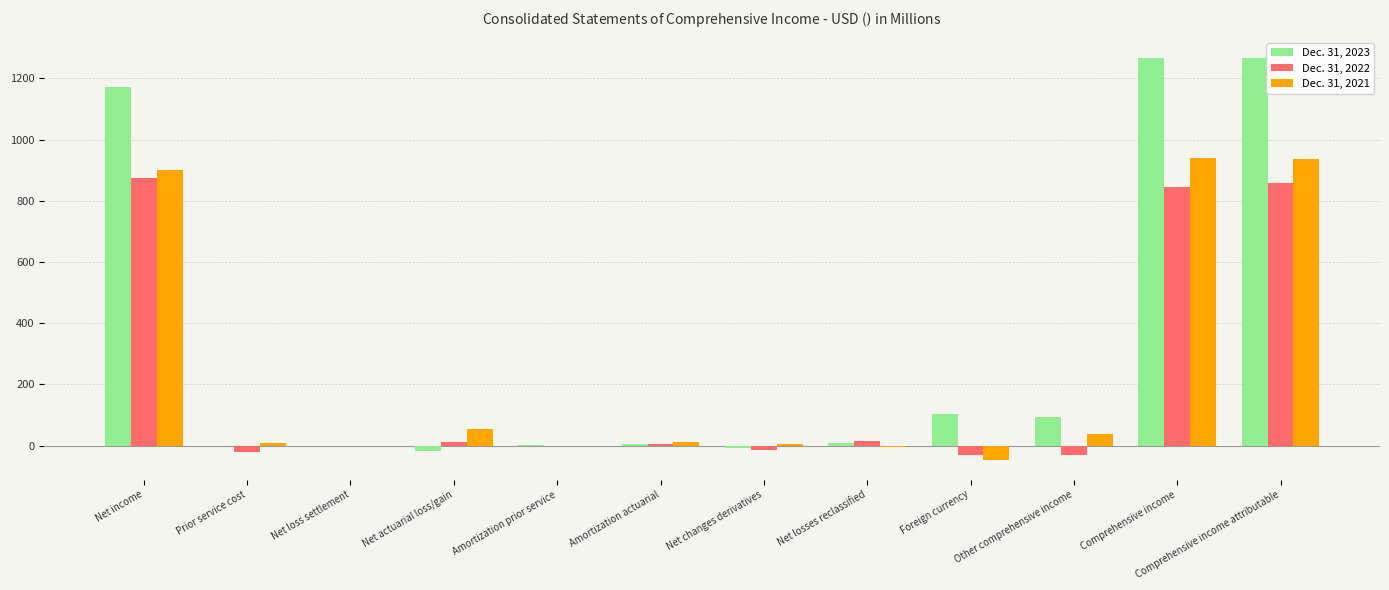

The value of Dec. 31, 2023 at Net actuarial loss/gain is -16.1. True or false?

True